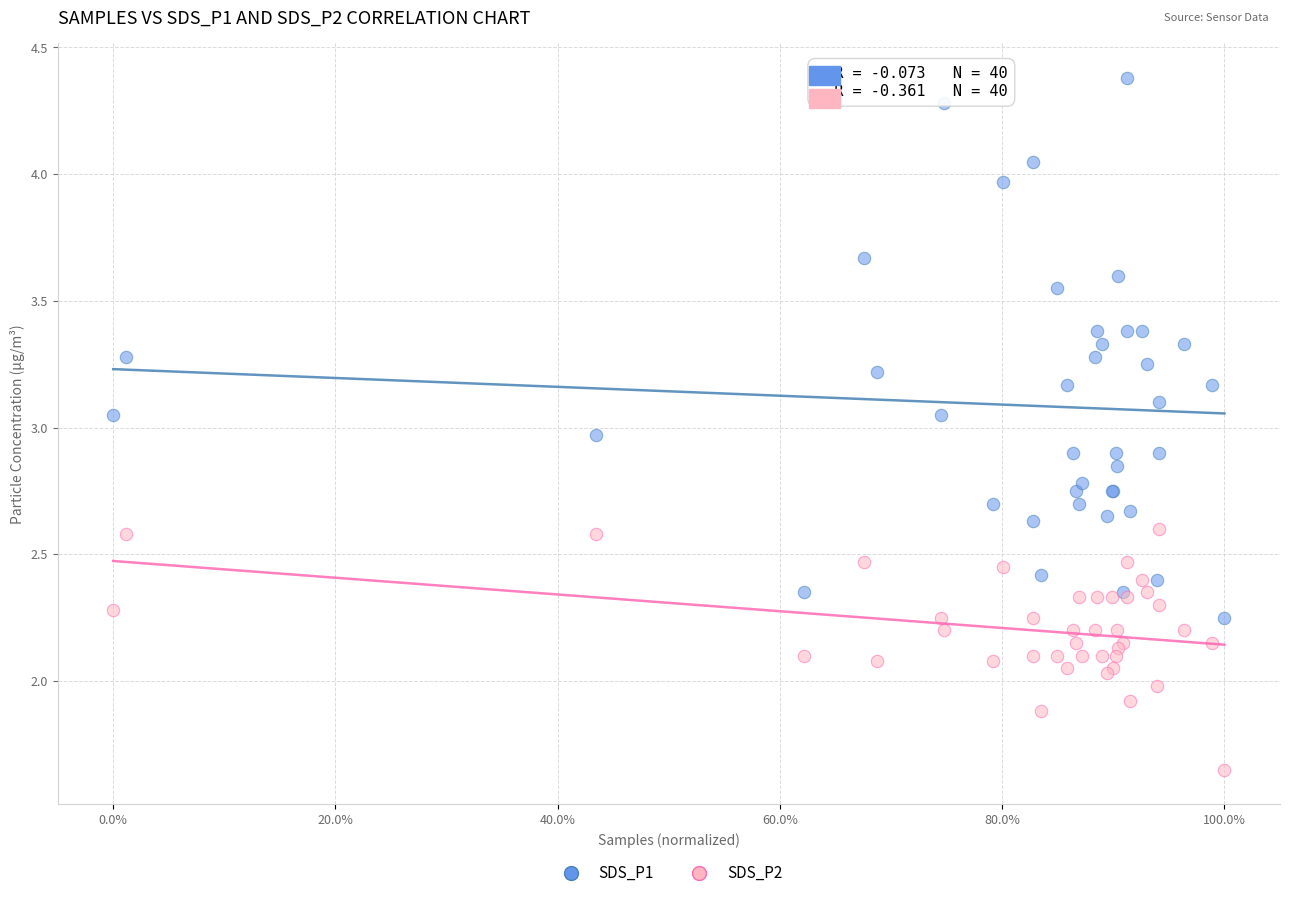

Which series has the widest spread of Y values?

SDS_P1